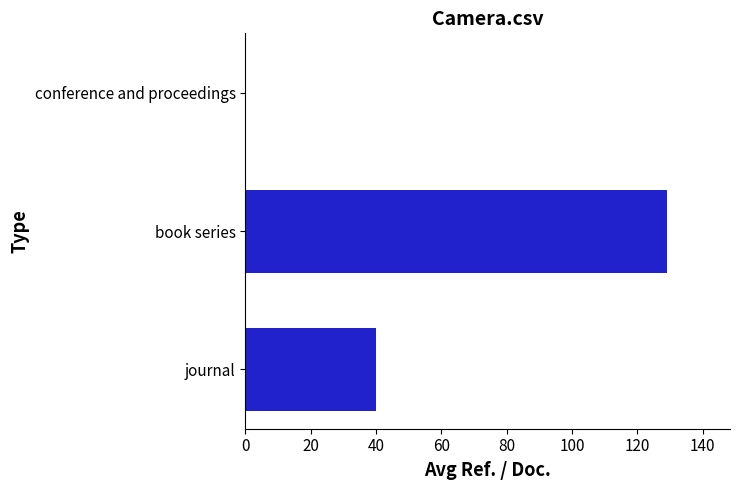

Reading bottom to top, transcribe all the data shown in this chart.

journal=39.9	book series=129.0	conference and proceedings=0.0